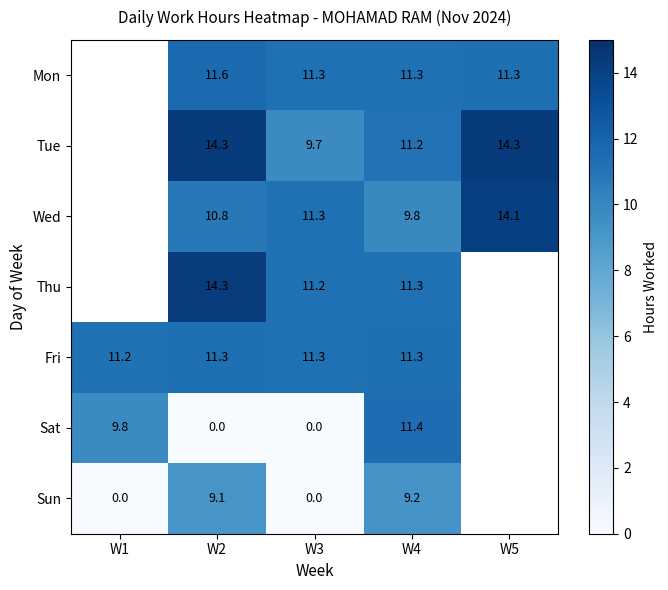

At which category is the sum across all series the highest?

W4